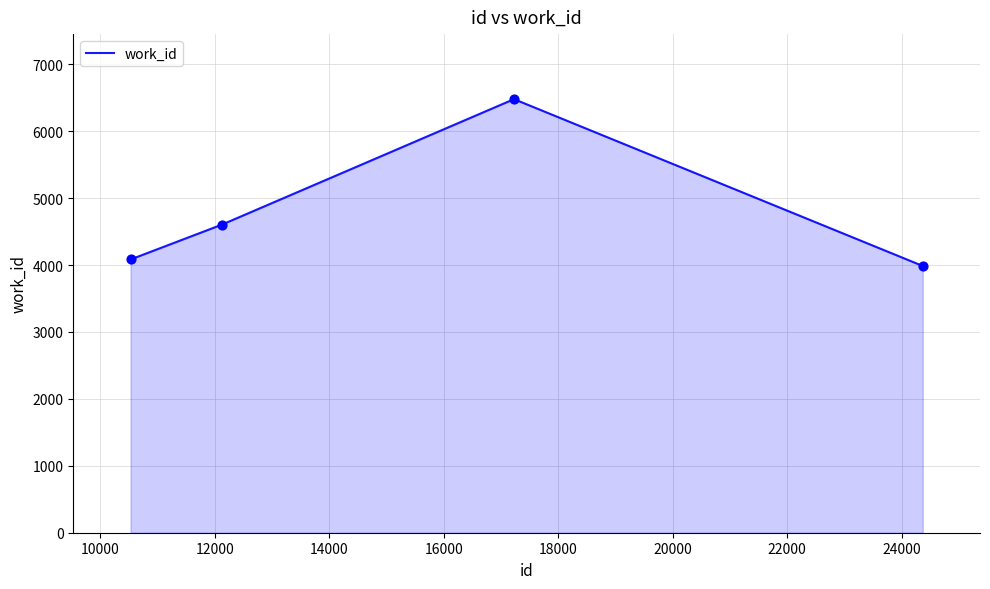

What is the average value?

4788